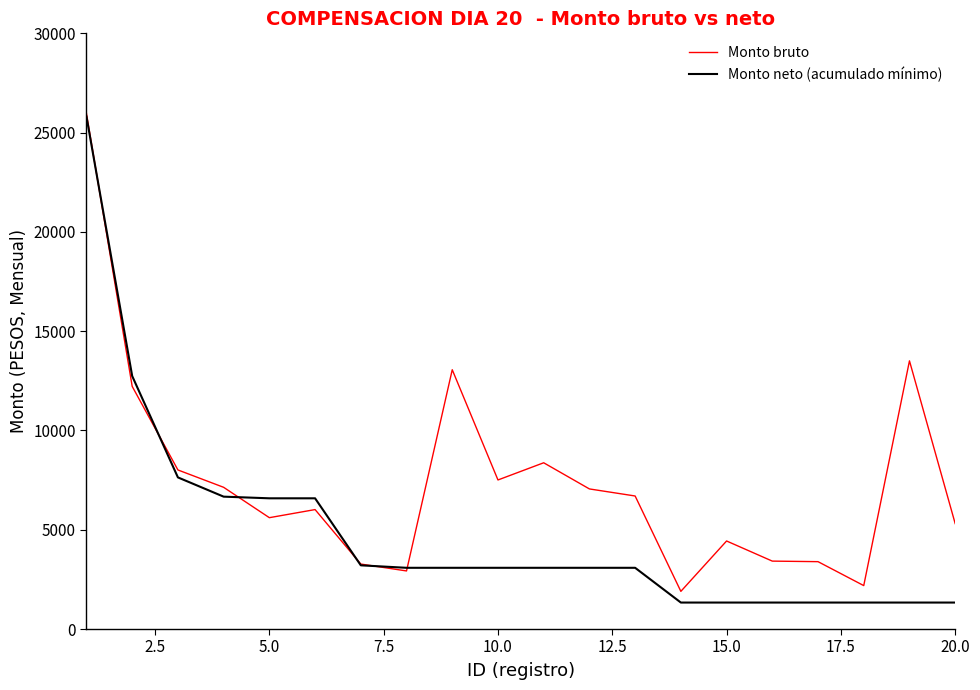

How many series are shown in this chart?

2